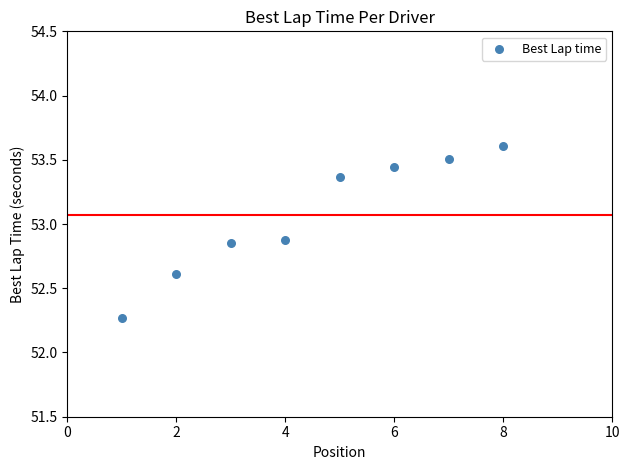

What is the average Y value?

53.1